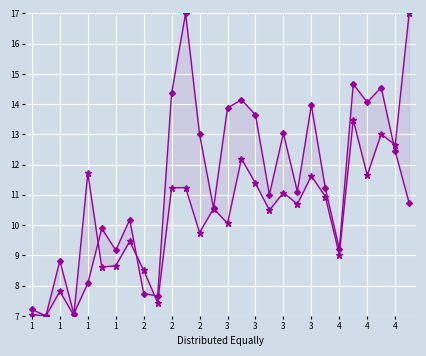

What is the greatest value displayed?

17.0